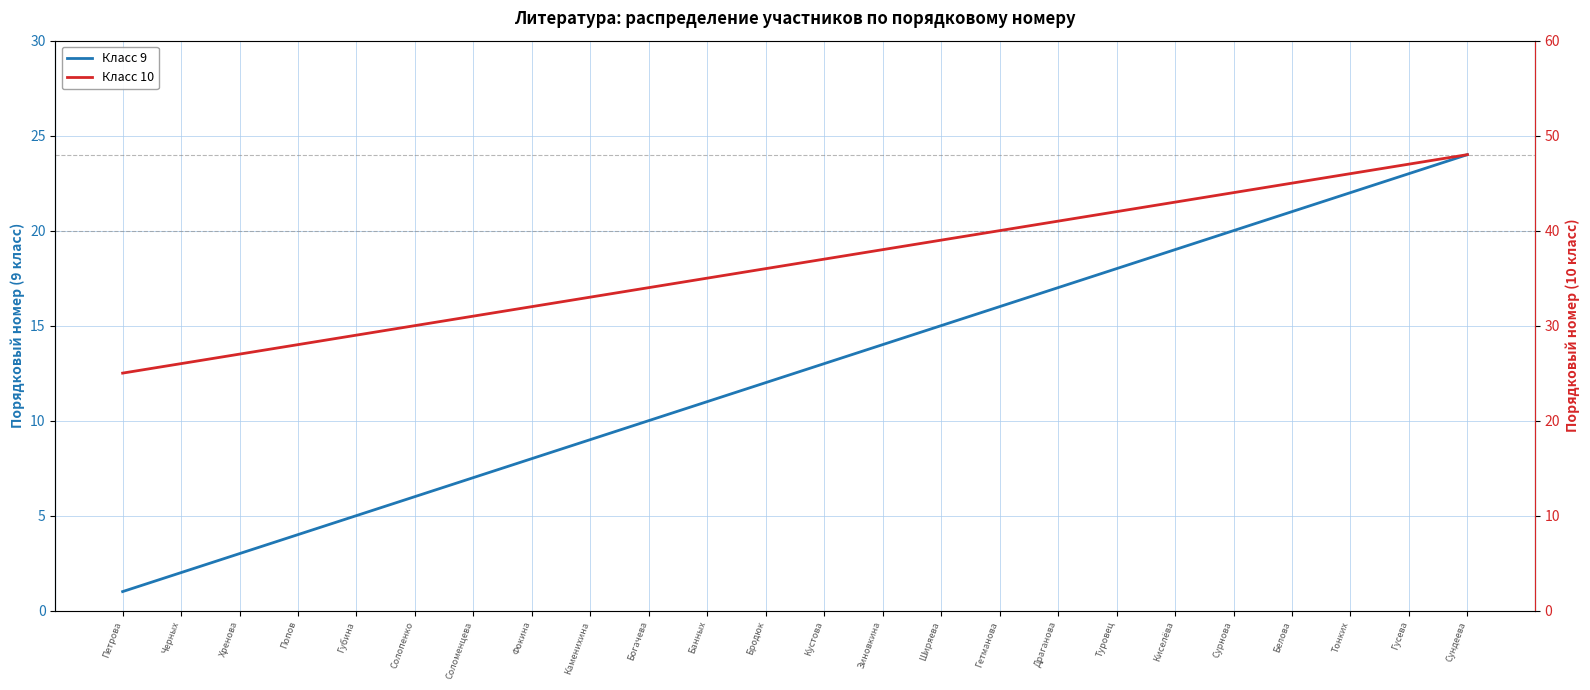

Which category has the highest value in the Класс 9 series?

Сундеева